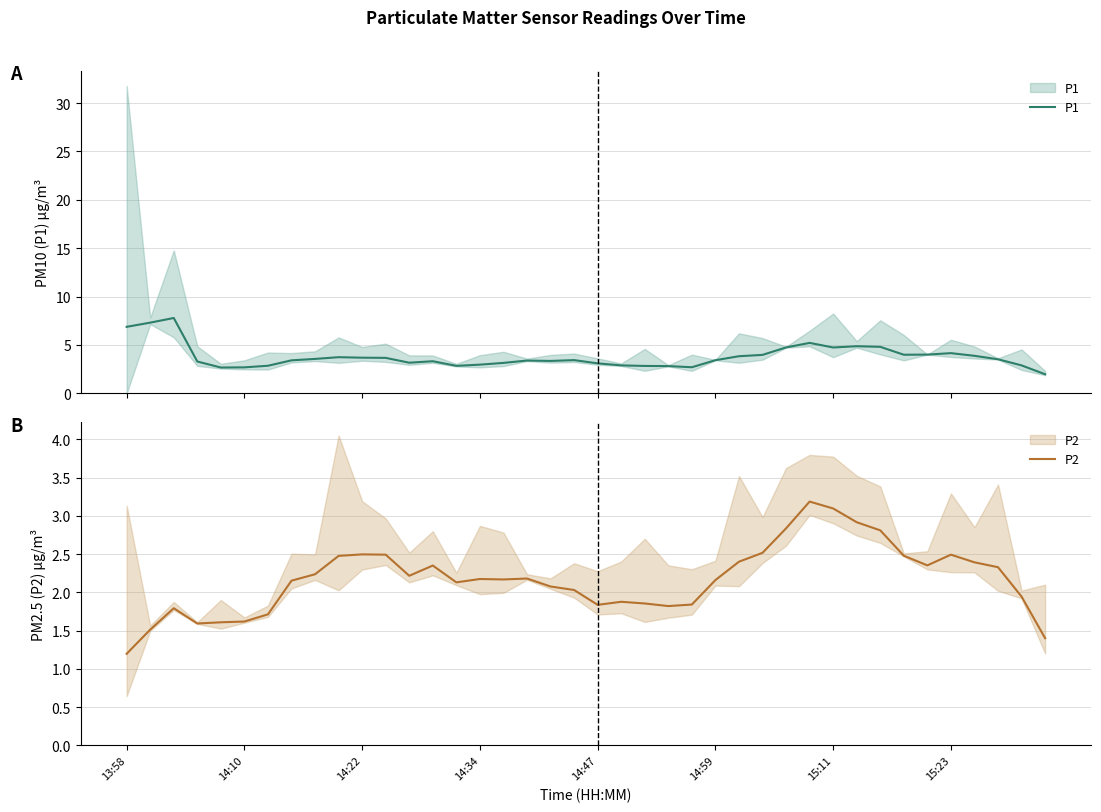

What are all the series names shown in the legend?

P1, P2